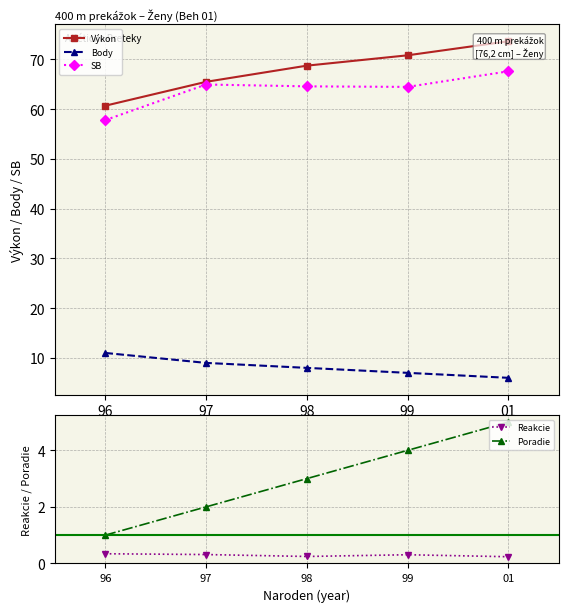

At which category is the sum across all series the highest?

01